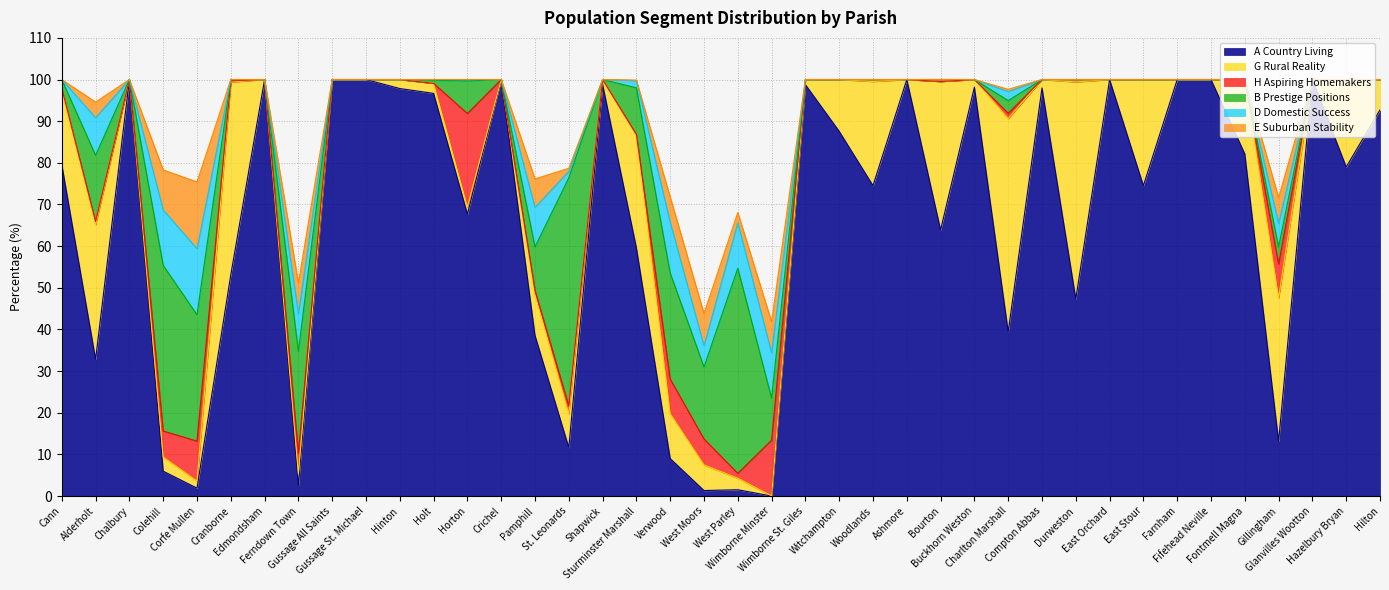

How many intersections are there between E Suburban Stability and A Country Living?

6